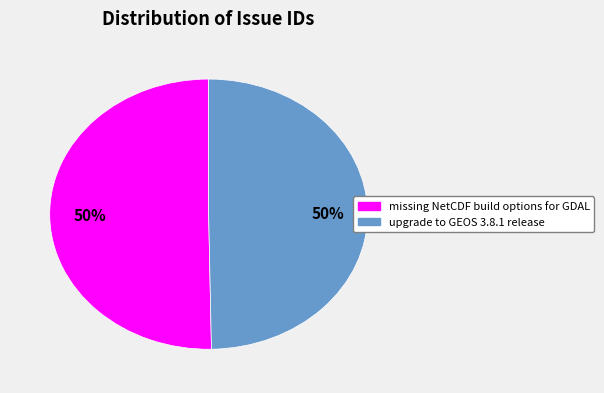

What percentage is the upgrade to GEOS 3.8.1 release slice, to the nearest percent?

50%